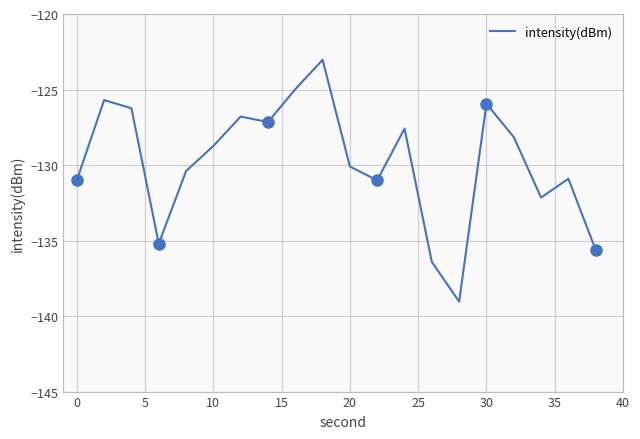

What is the maximum value shown in the chart?

-123.0